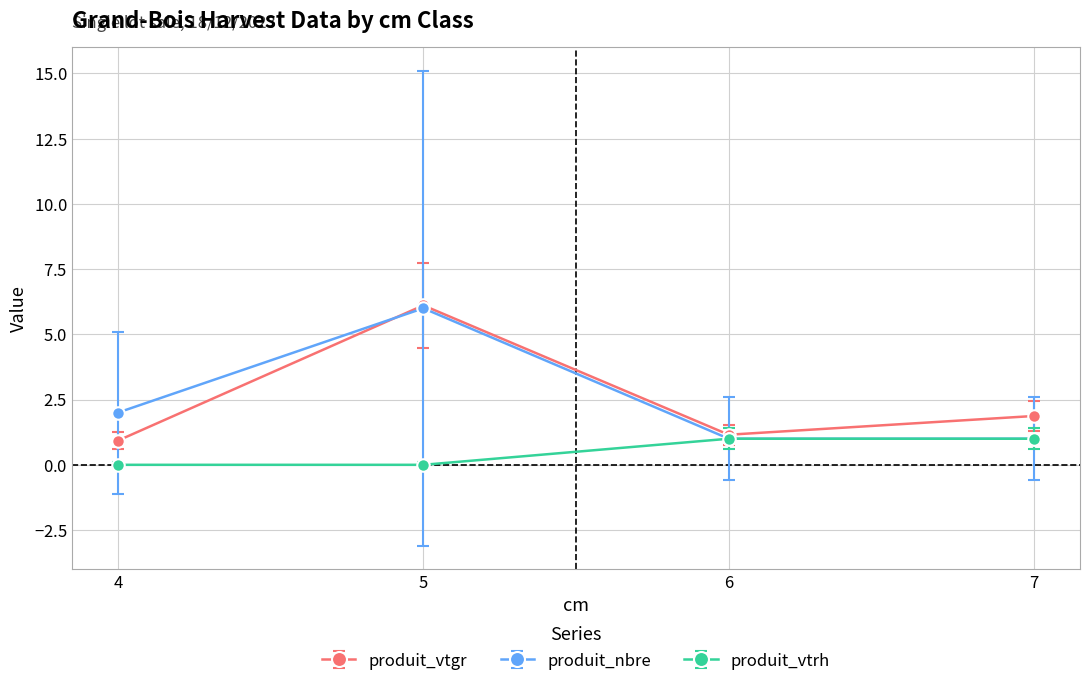

Is this an area chart (filled region under the line)?

No